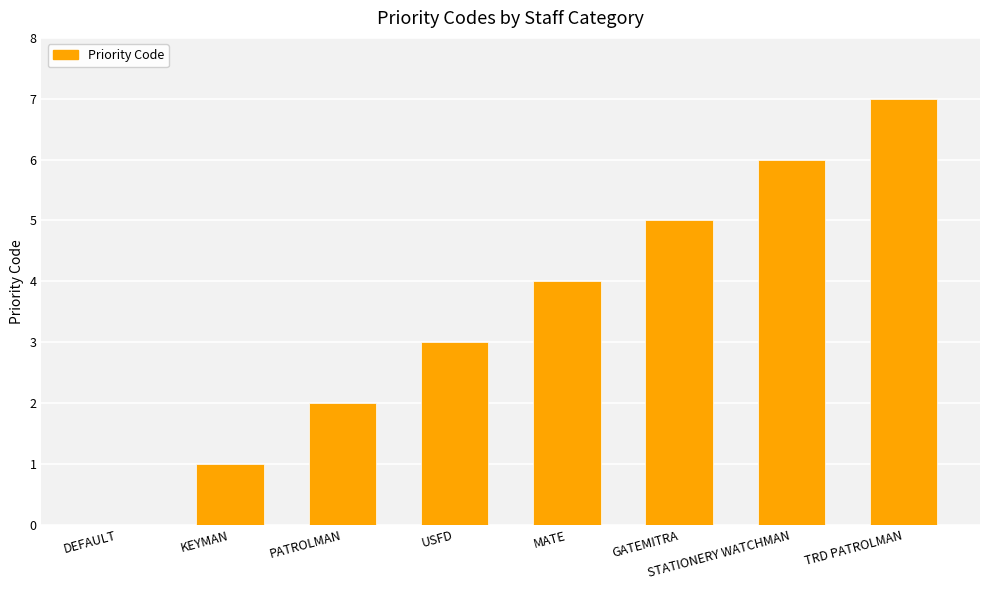

At which category does the chart reach its peak across all series?

TRD PATROLMAN